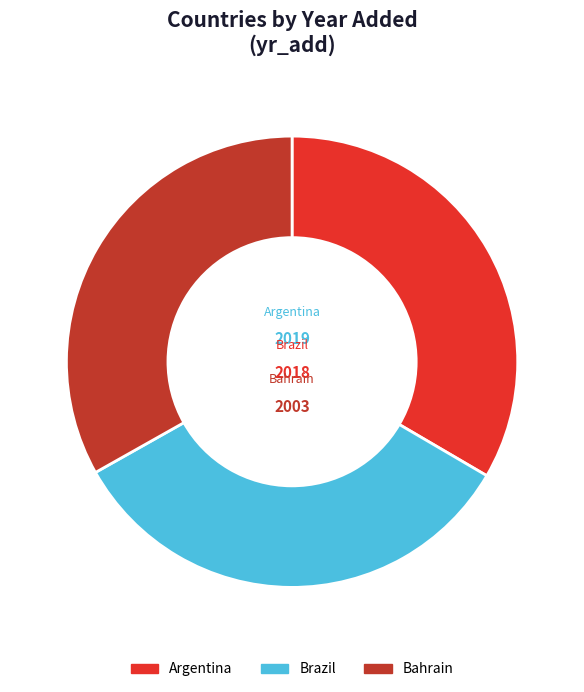

Count the number of slices in the pie.

3